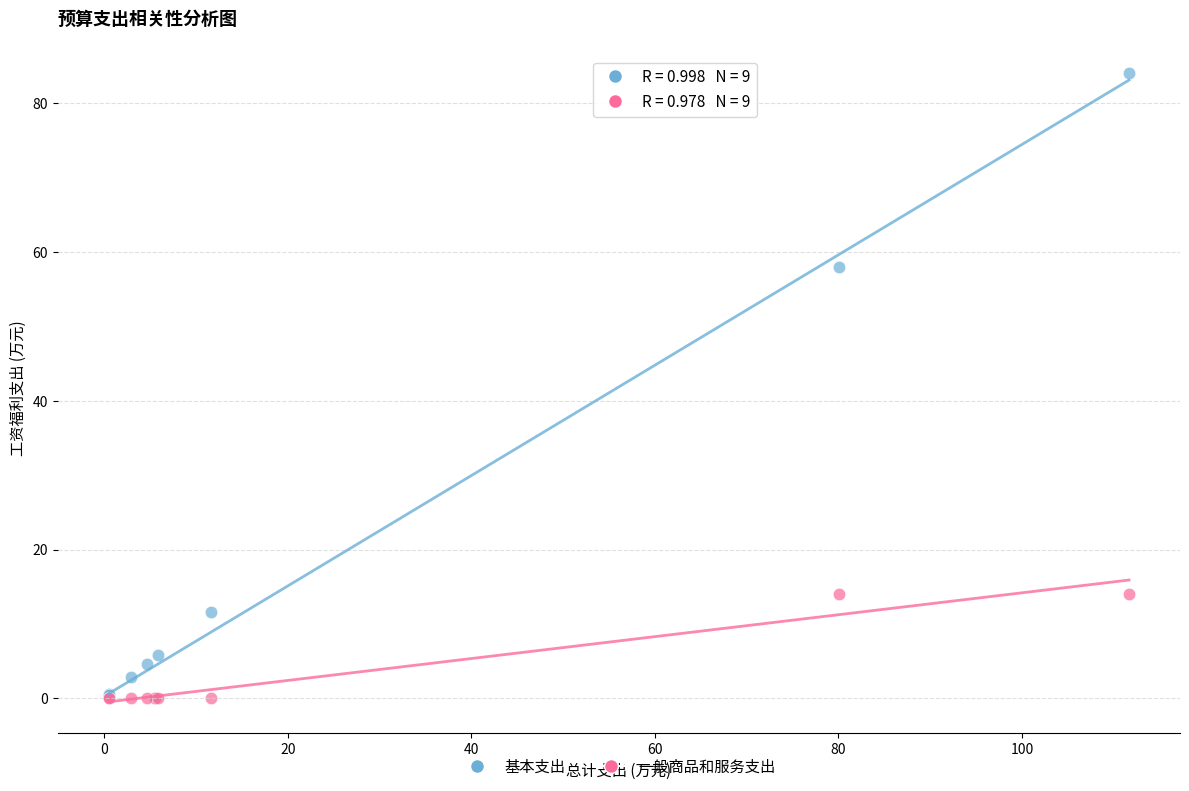

Which series contains the highest Y value?

基本支出